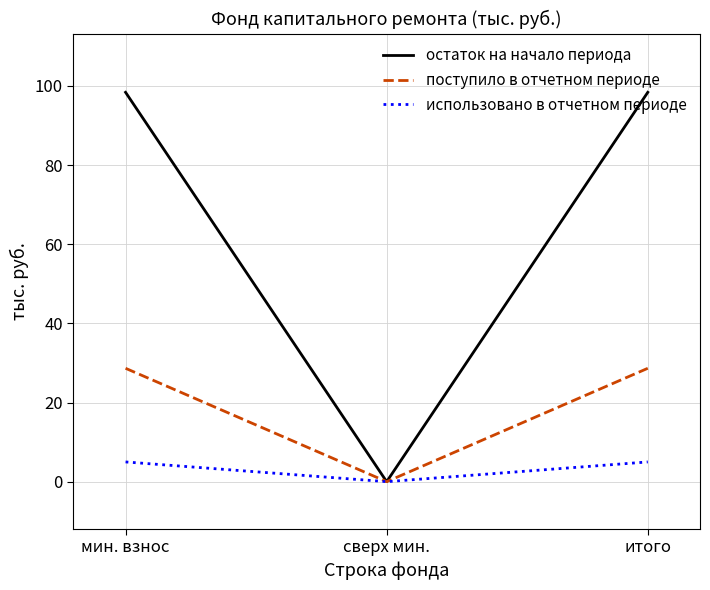

At which label does остаток на начало периода reach its minimum?

сверх мин.